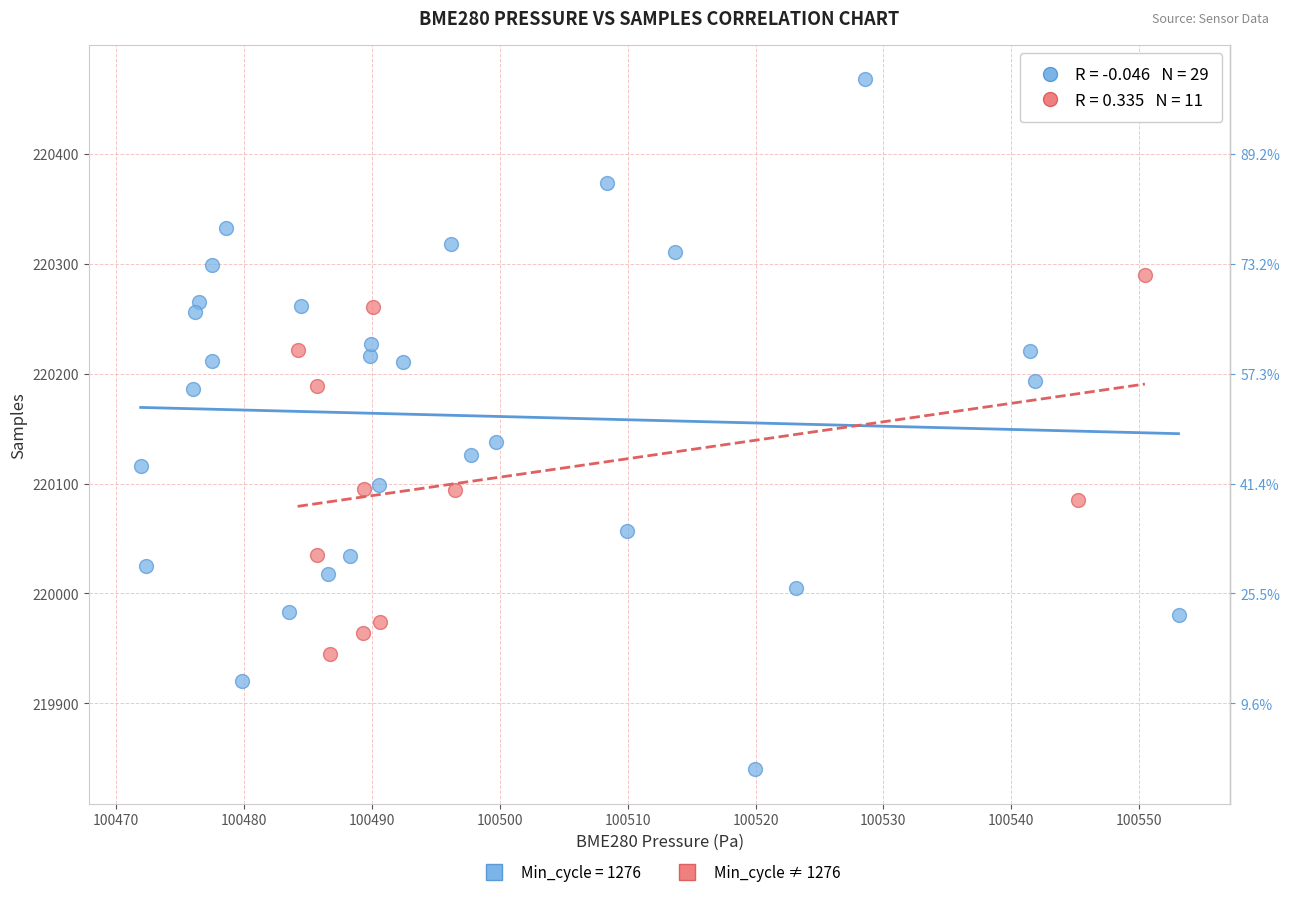

Which series contains the lowest Y value?

Min_cycle = 1276